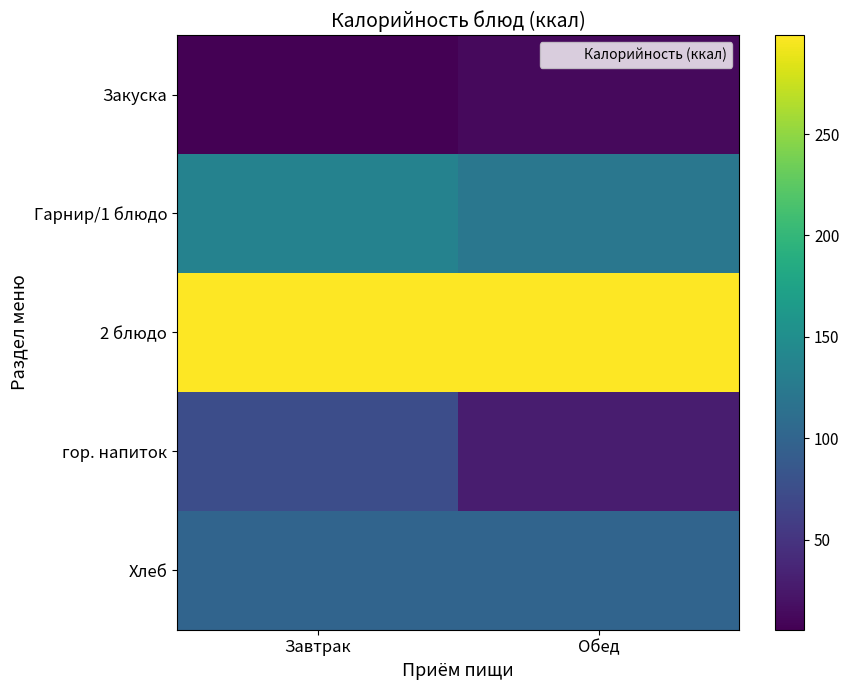

What is the spread (max minus min) of values at Завтрак?

293.3